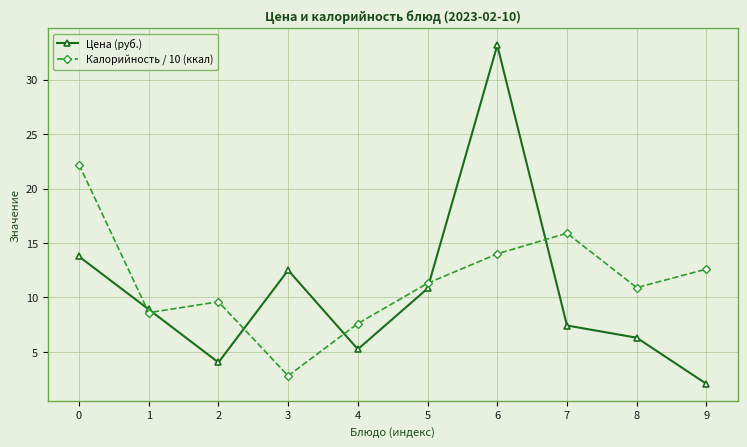

Rank the series at 9 from lowest to highest value.

Цена (руб.), Калорийность / 10 (ккал)